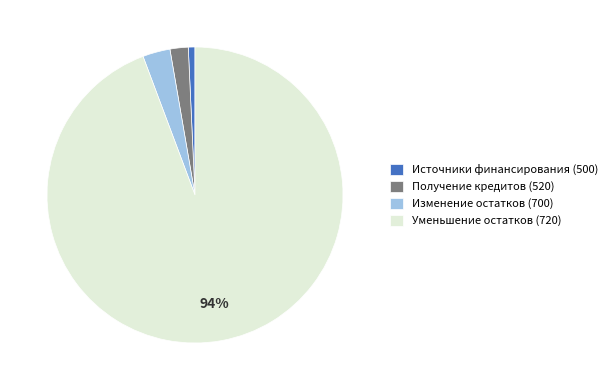

To the nearest percent, what percentage of the pie is Источники финансирования (500)?

1%